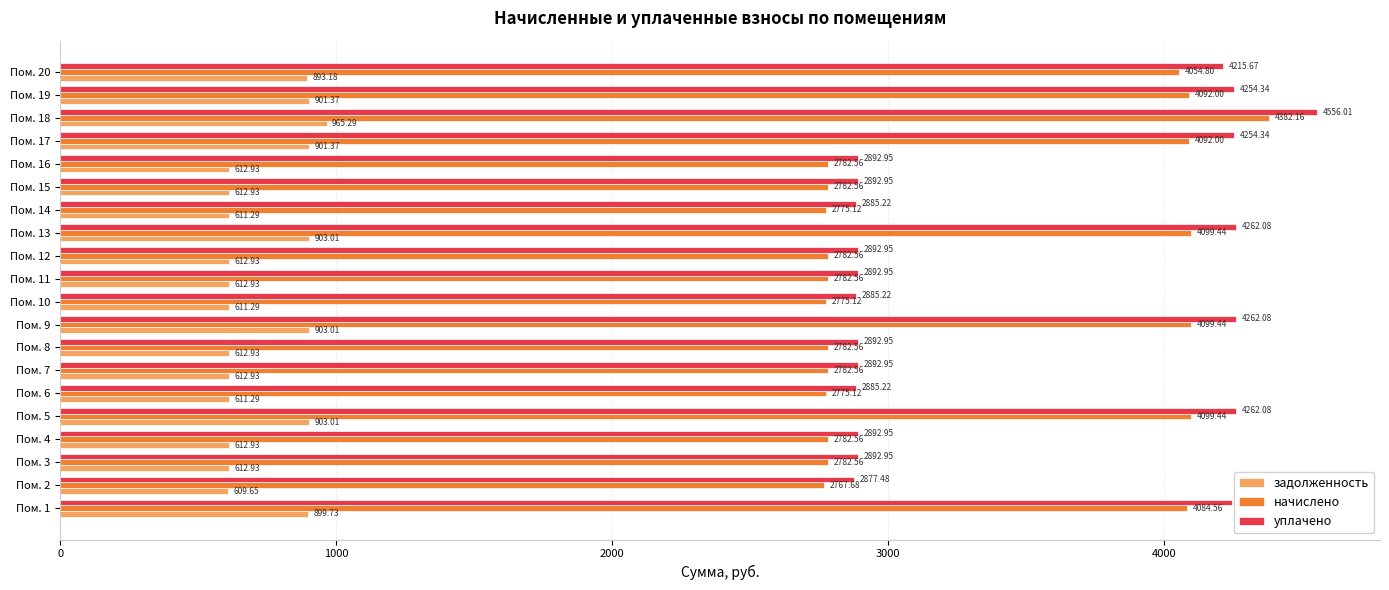

How many data points in уплачено are above 2892?

16